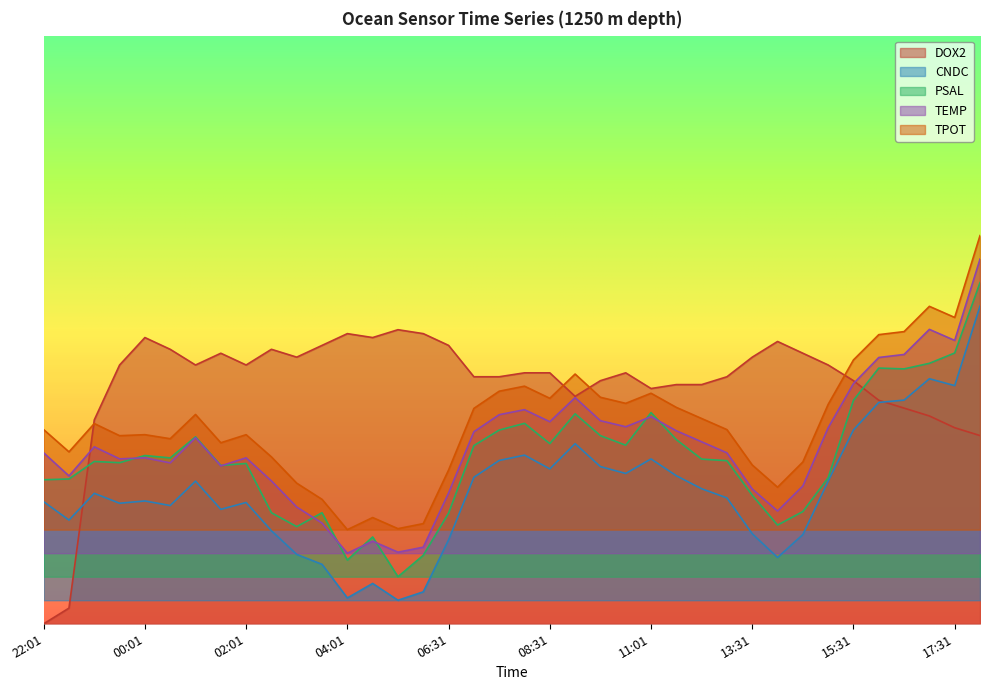

What position from the left is 2022-01-01T10:31?

24